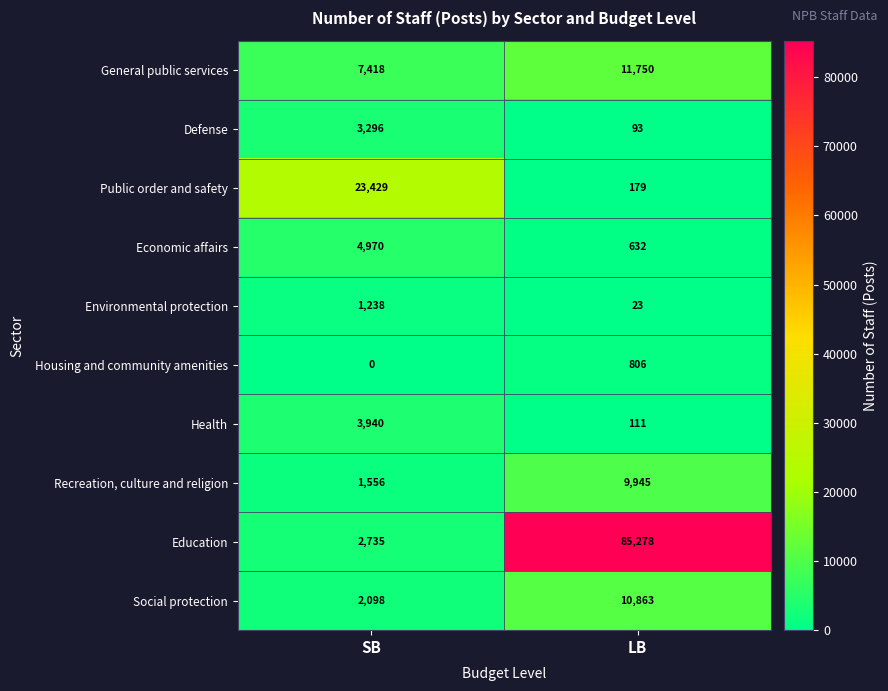

Count the number of categories in the chart.

2